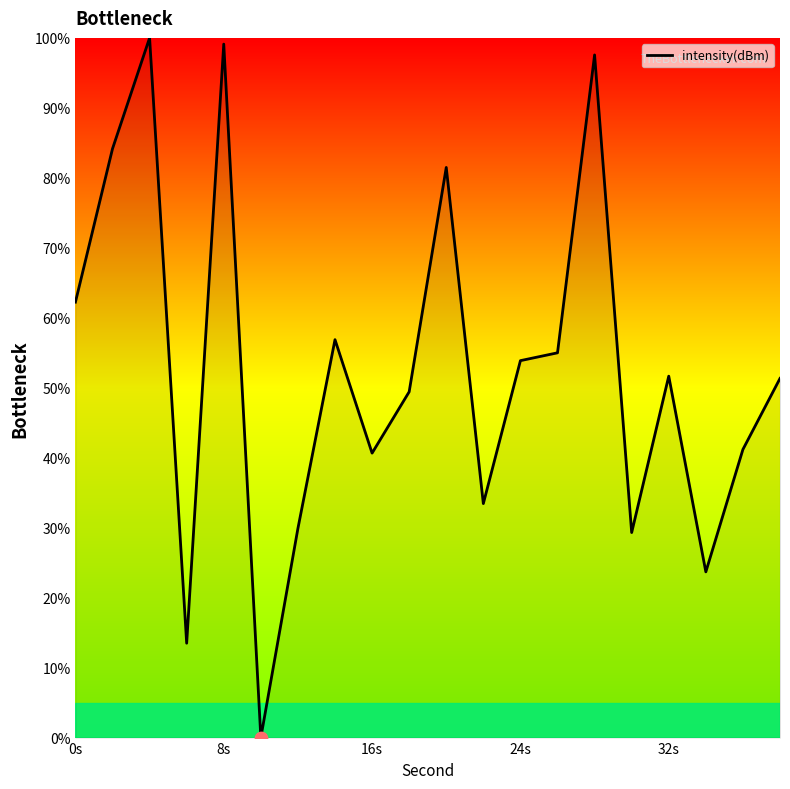

What is the maximum value shown in the chart?

100.0